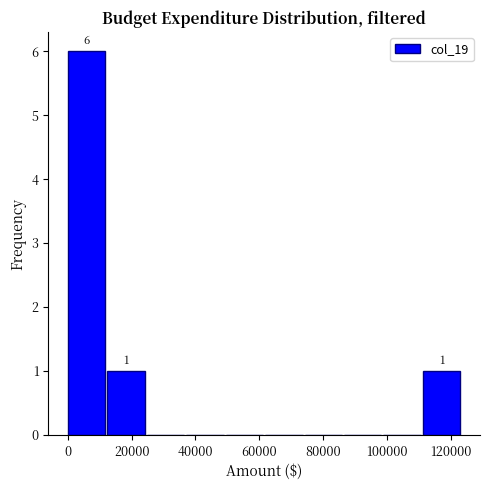

Over which range of the x-axis is the bar tallest?

0 to 12000